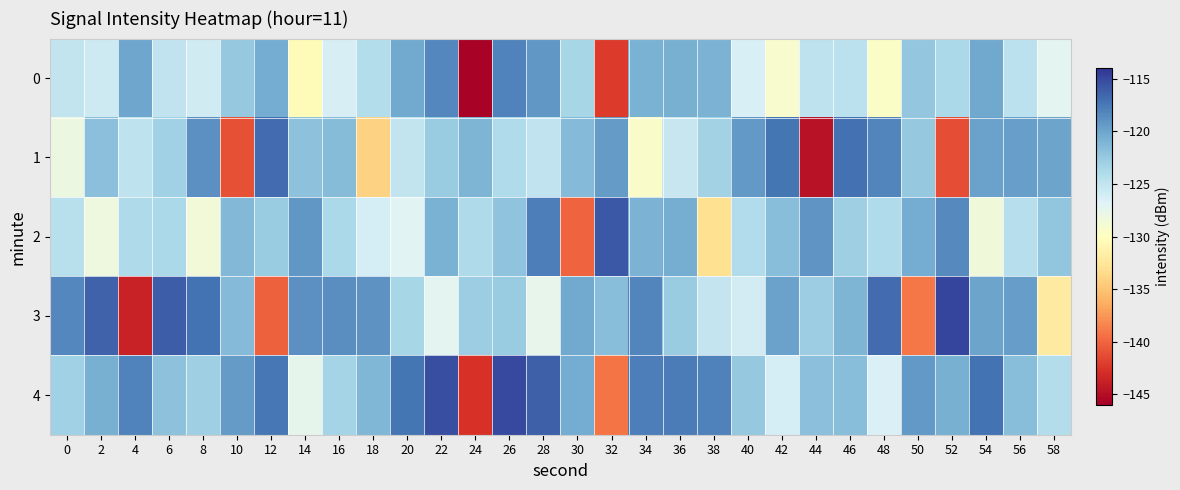

Between 16 and 28, which is larger?

28